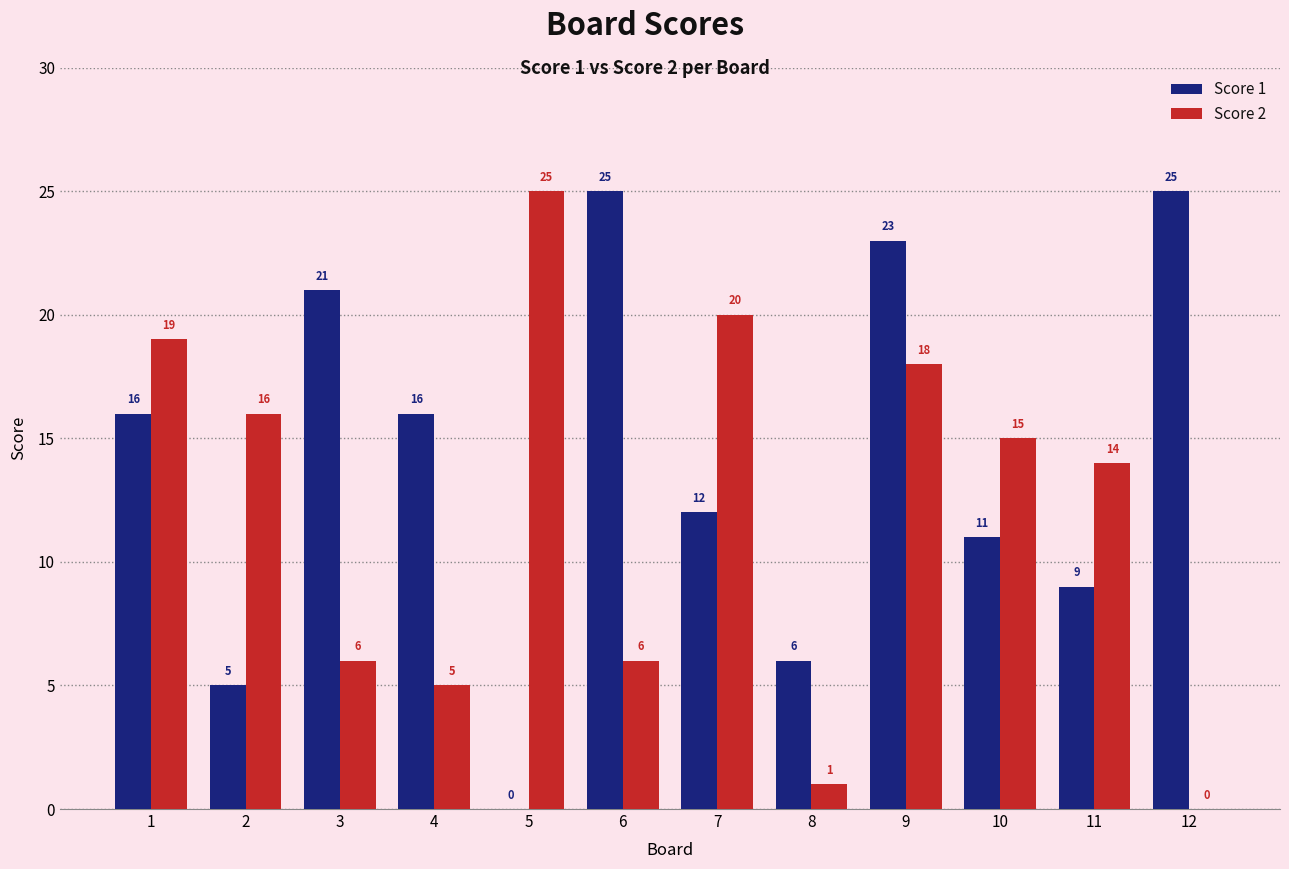

How many categories are shown in the chart?

12